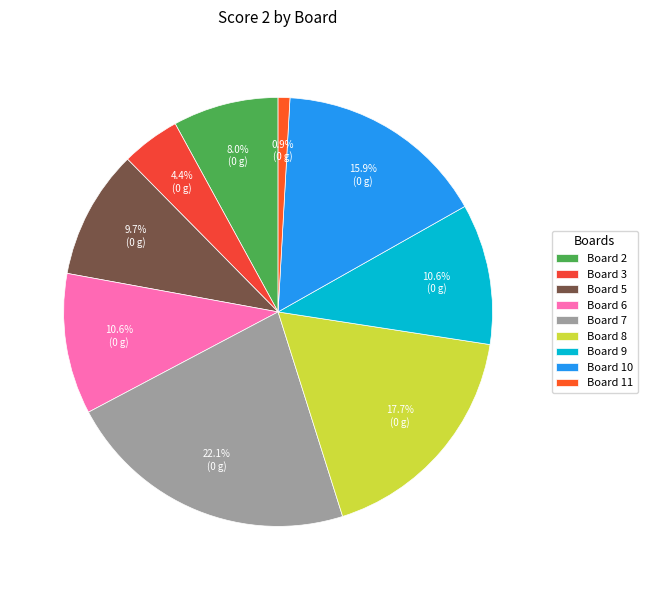

Does Board 11 represent more than half of the total?

No